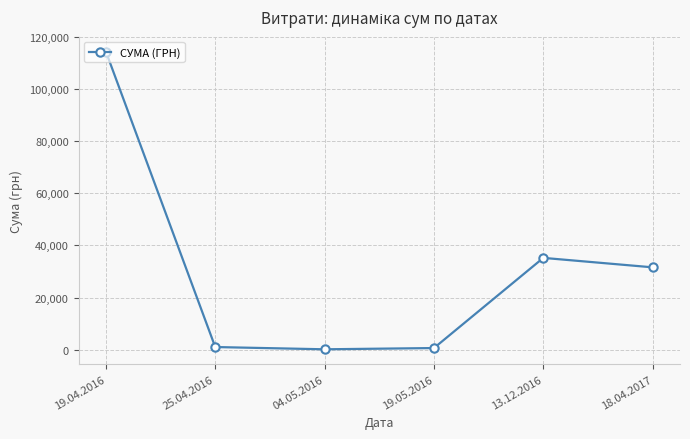

True or false: there are more than 2 points higher than both neighbors.

False